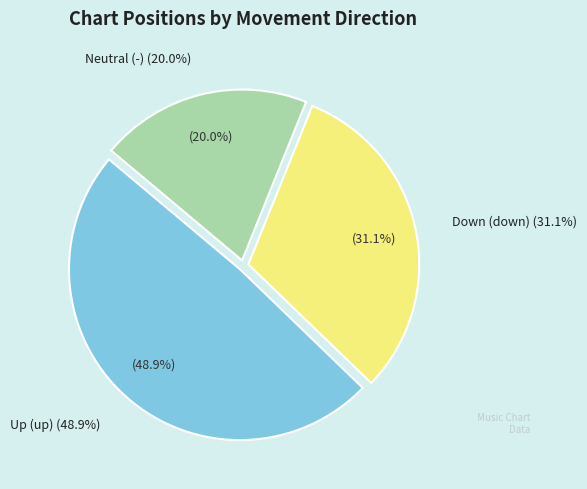

Which category has the biggest portion of the pie?

up